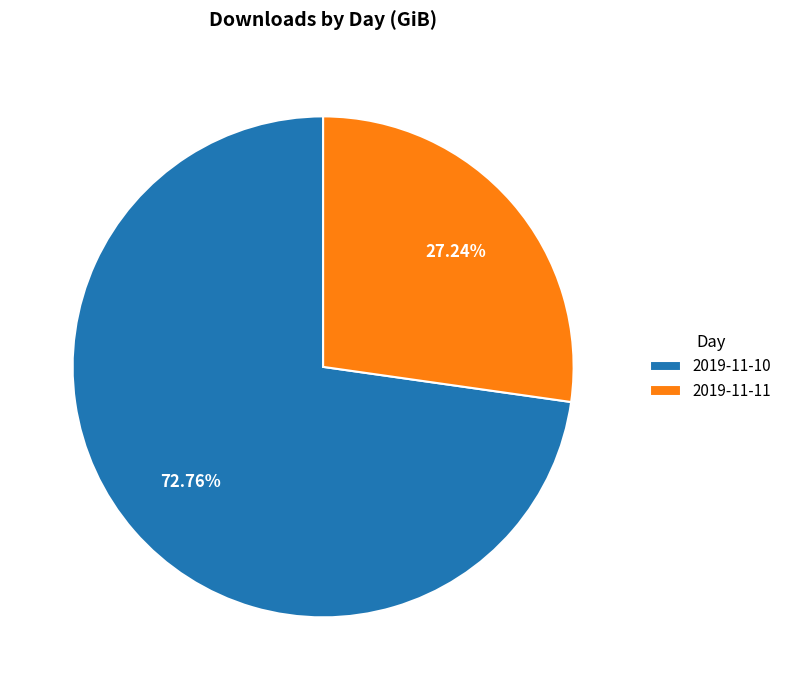

What is the smallest slice in the pie chart?

2019-11-11